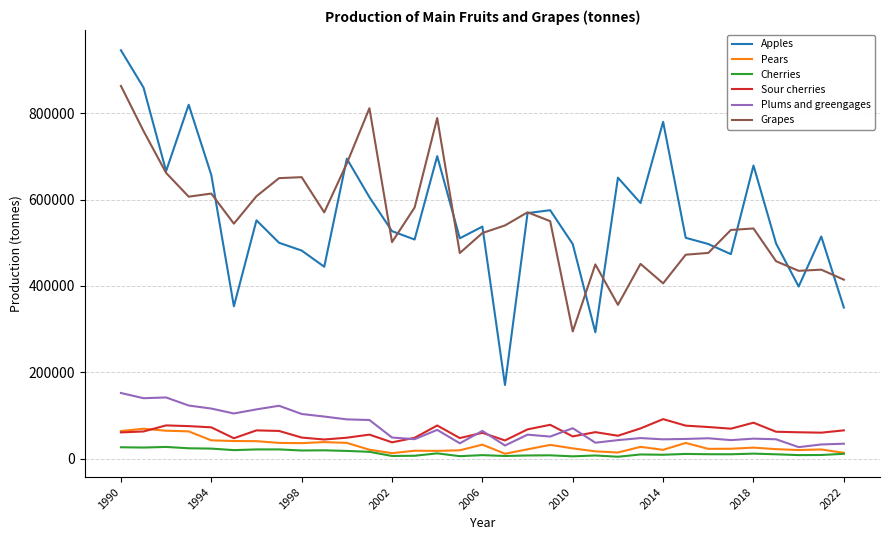

What is the minimum value for Apples?

170901